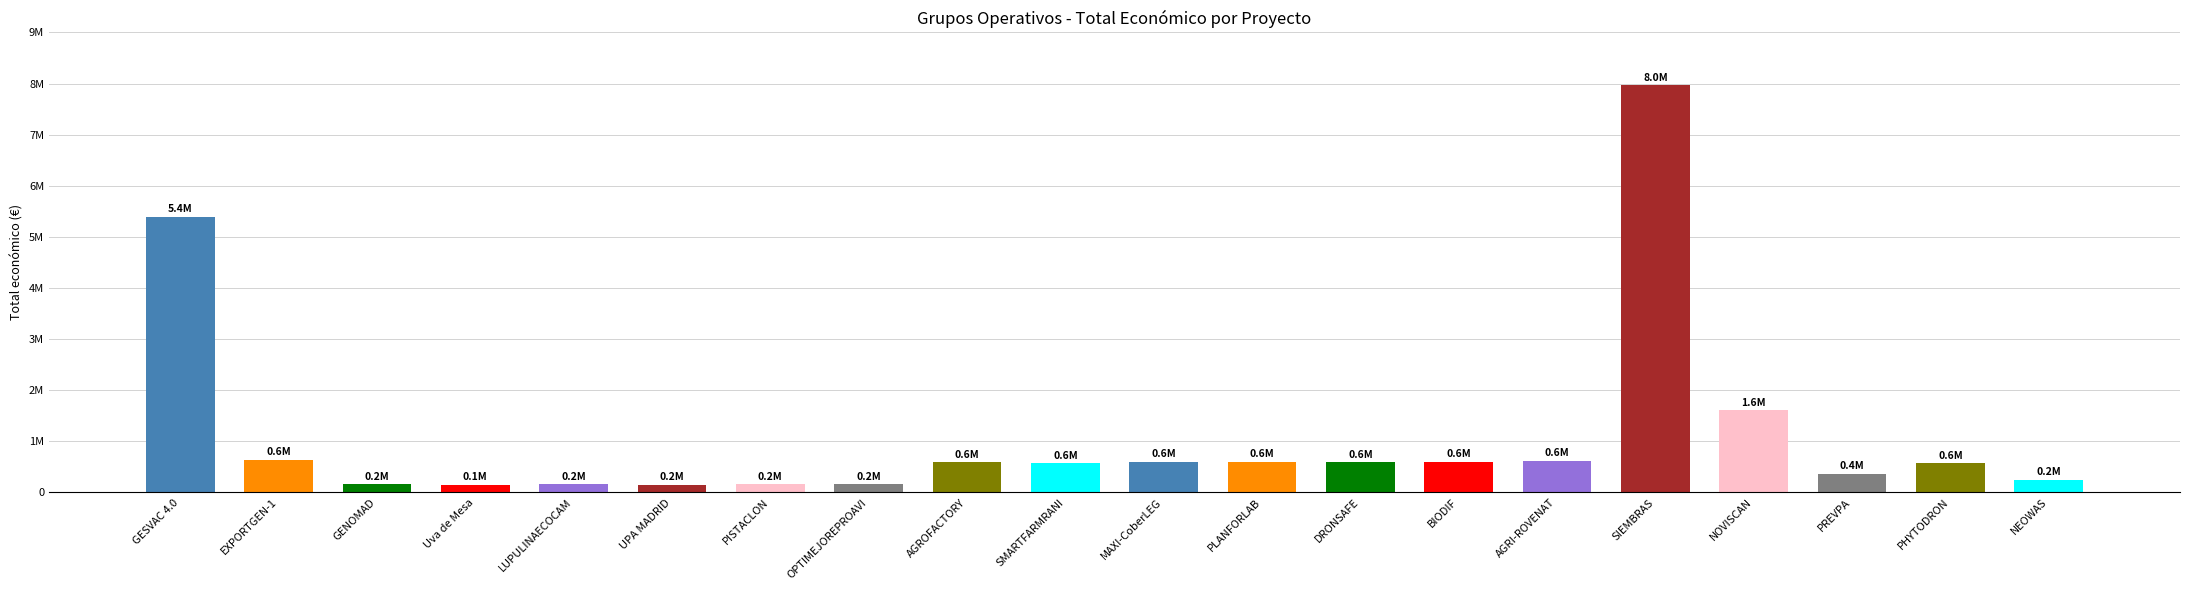

Does the chart contain any negative values?

No